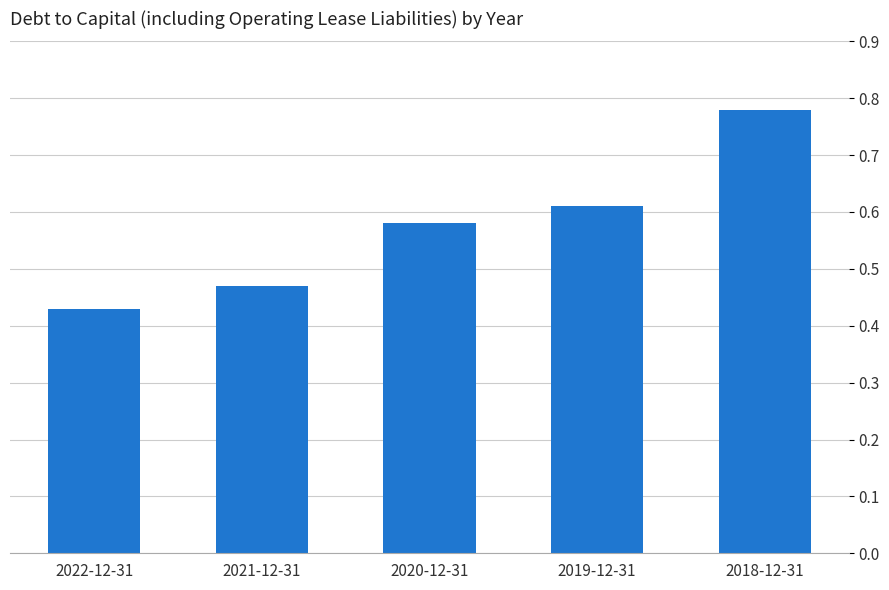

At which category does the chart reach its peak across all series?

2018-12-31